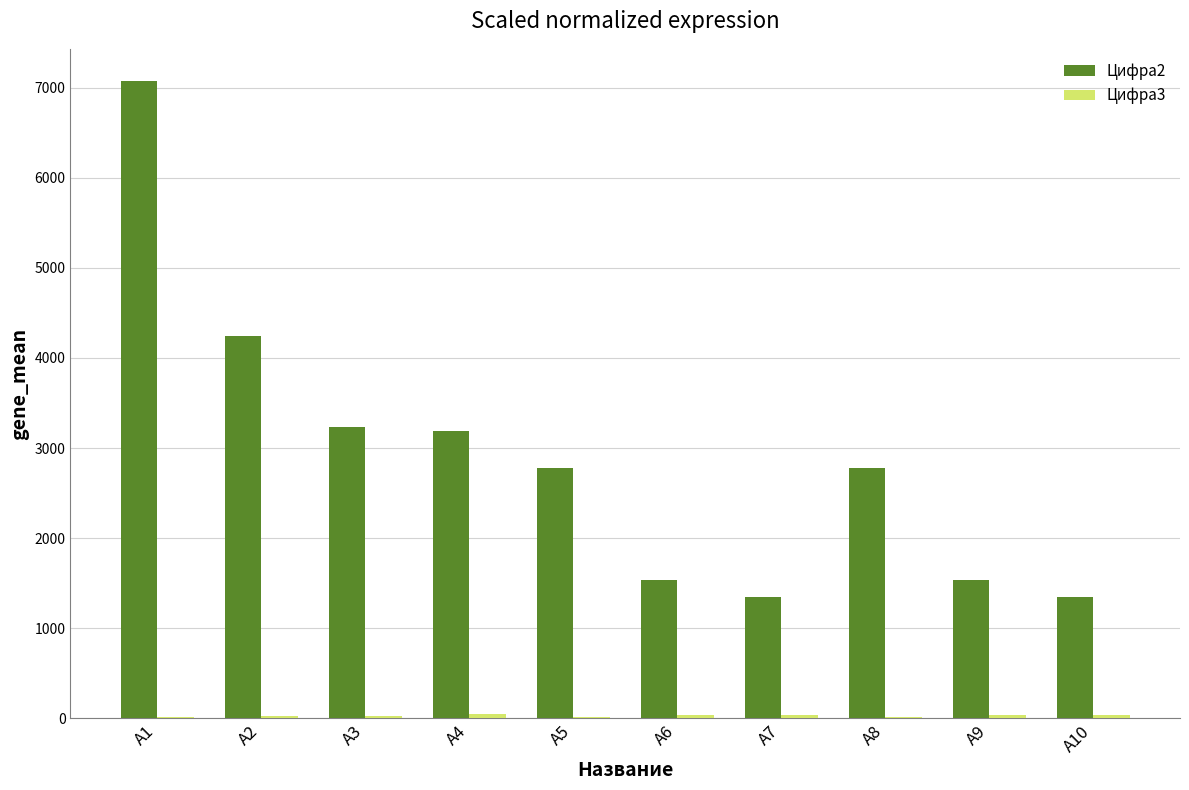

Does the chart contain stacked bars?

No